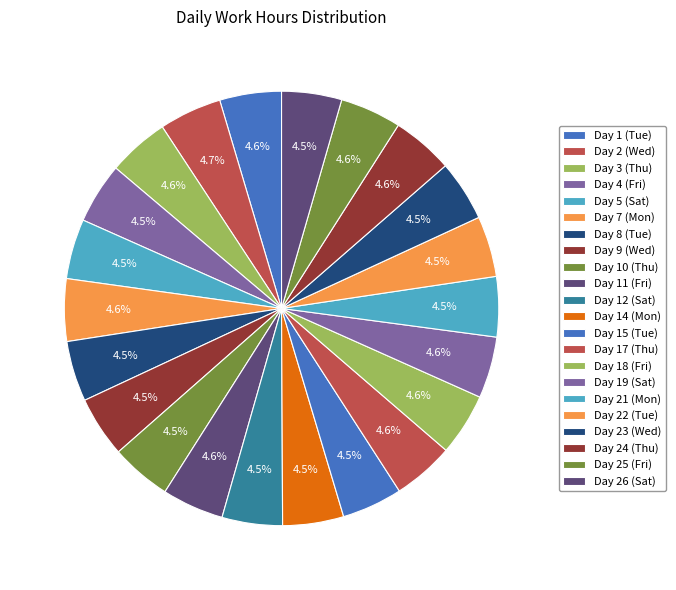

Is it true that Day 18 (Fri) is 5% of the pie?

True